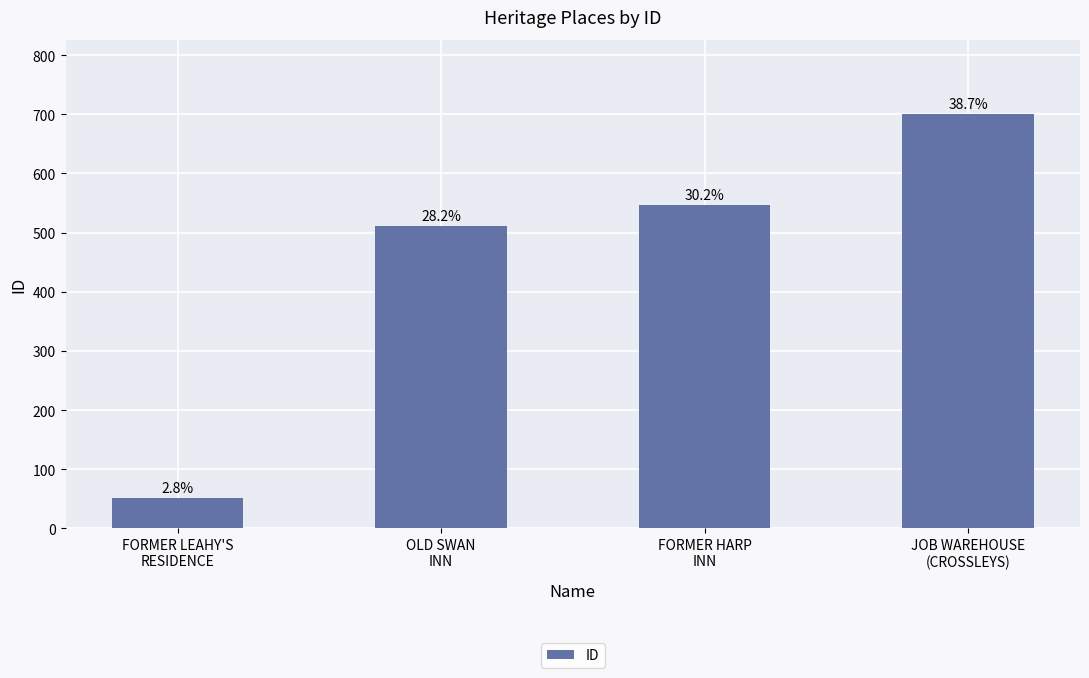

Rank the categories by value from highest to lowest.

JOB WAREHOUSE
(CROSSLEYS), FORMER HARP
INN, OLD SWAN
INN, FORMER LEAHY'S
RESIDENCE